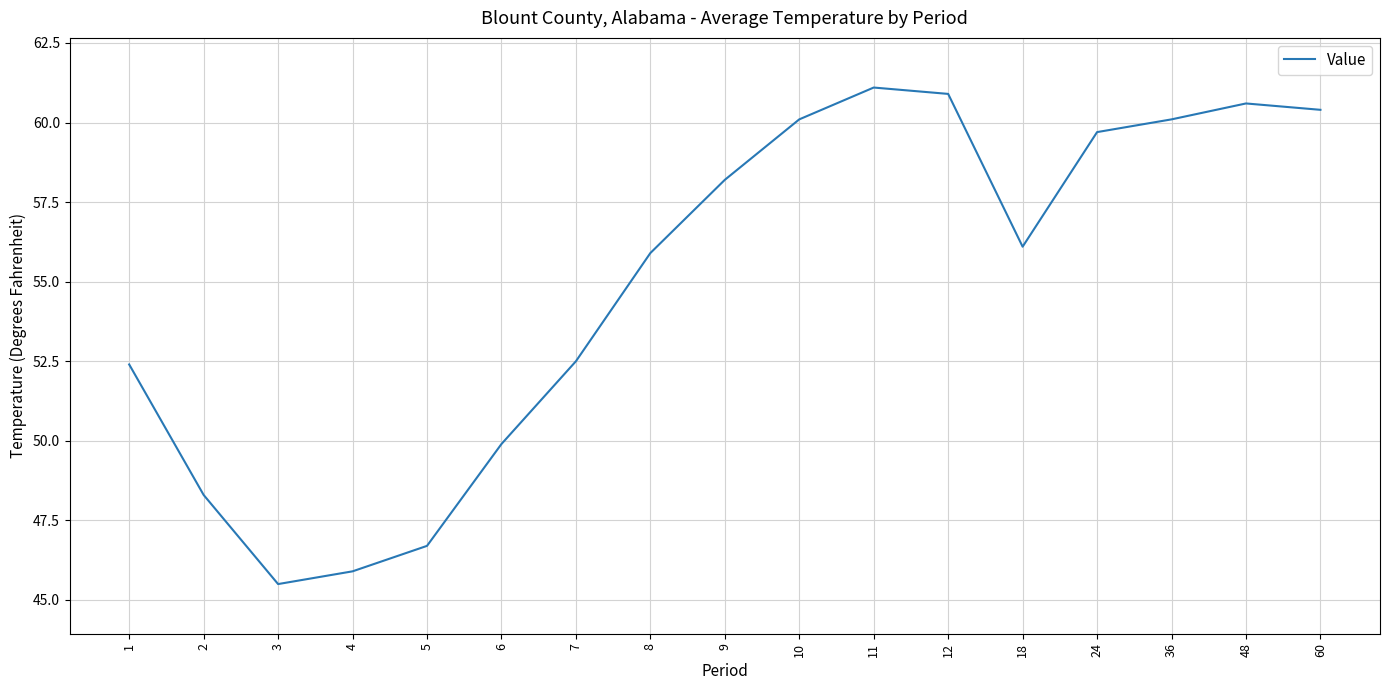

At which category does the chart reach its minimum across all series?

3